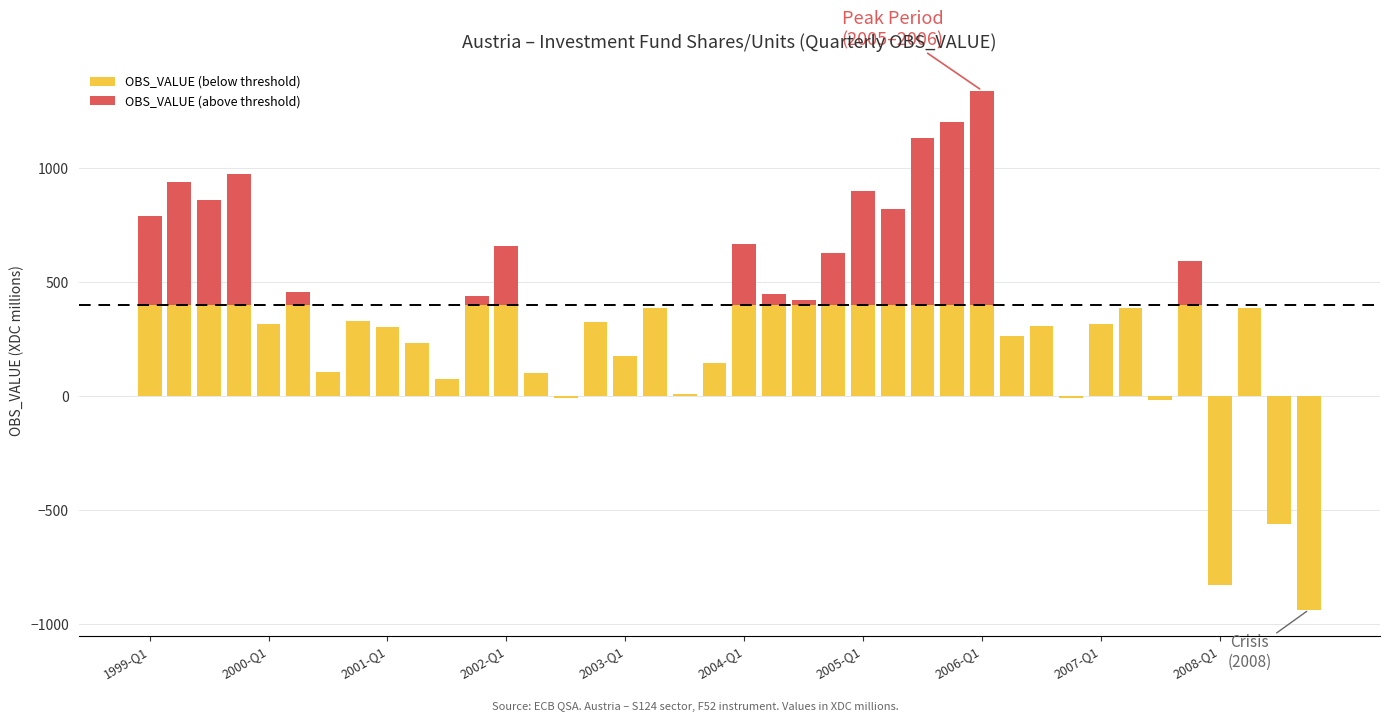

Reading left to right, list all the values displayed in this chart.

790	937	860	976	315	457	107	327	305	234	73	441	660	101	-9	324	174	388	10	143	666	449	423	626	898	820	1133	1203	1340	263	309	-8	317	386	-17	594	-828	388	-562	-937